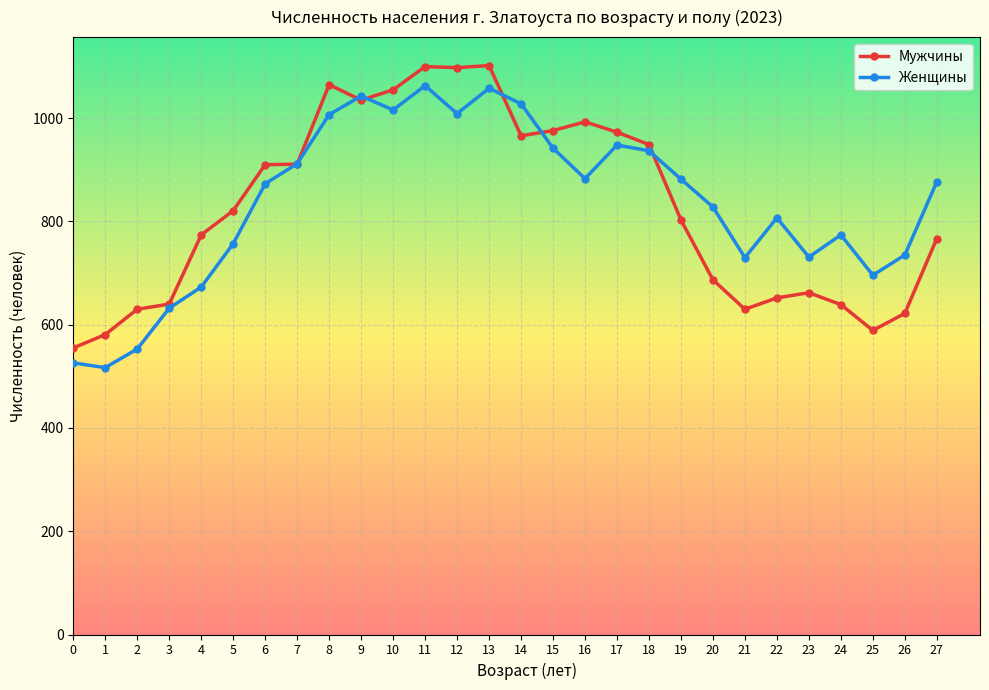

How many data points does each series have?

28